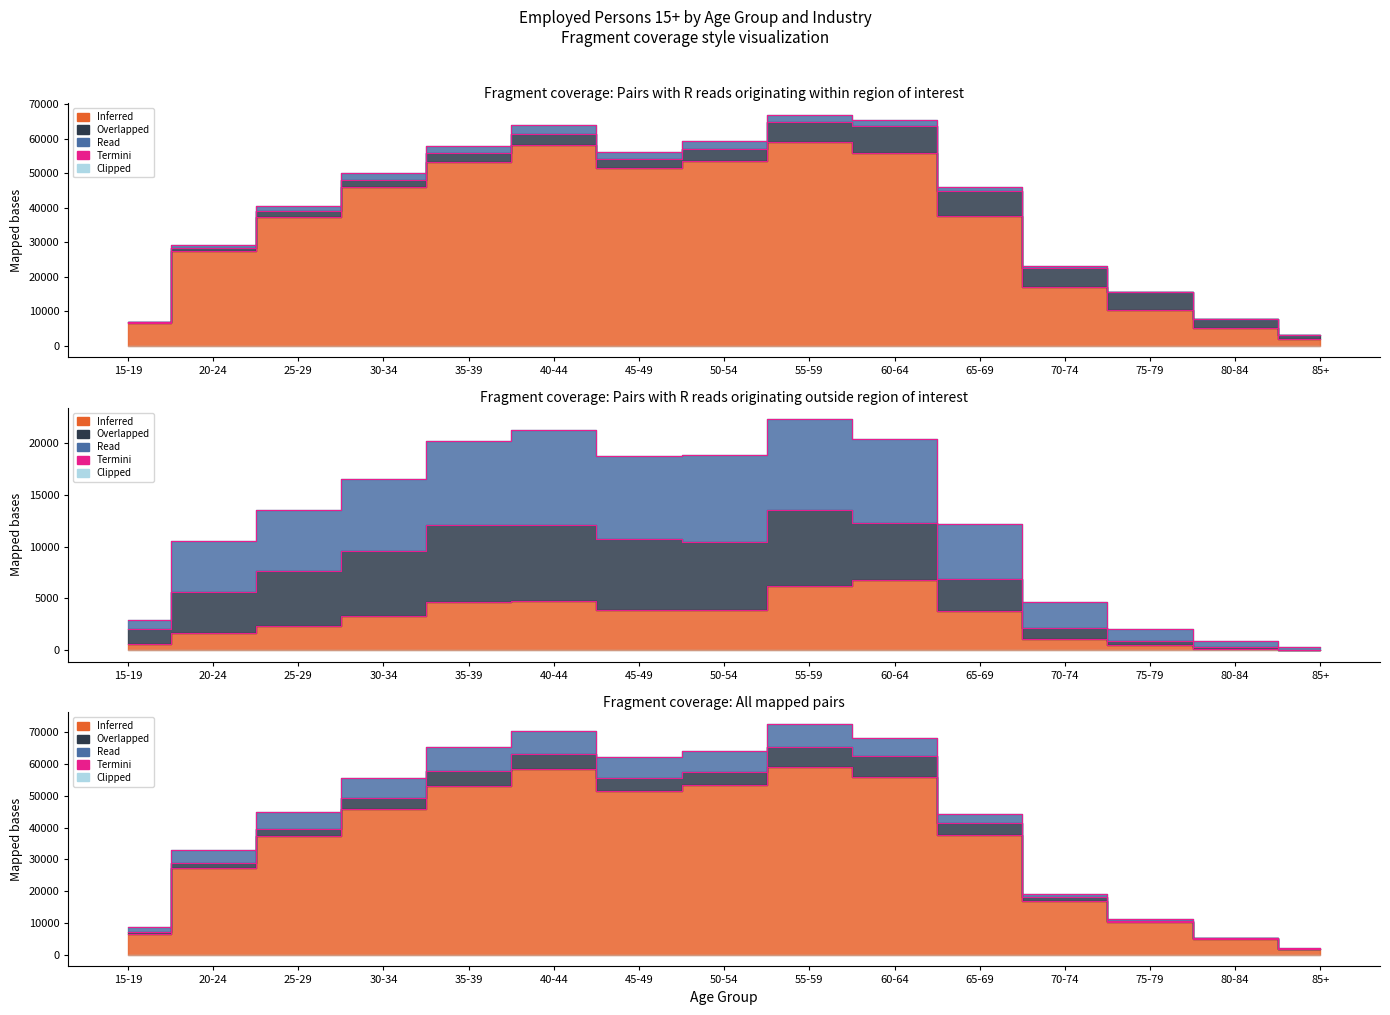

True or false: Construction and Services cross at least once.

False